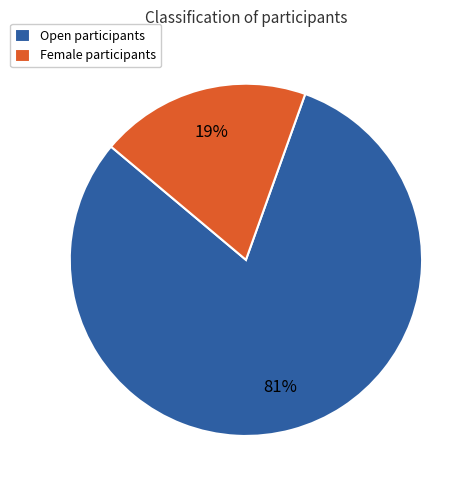

Rank the categories by value from lowest to highest.

Female, Open